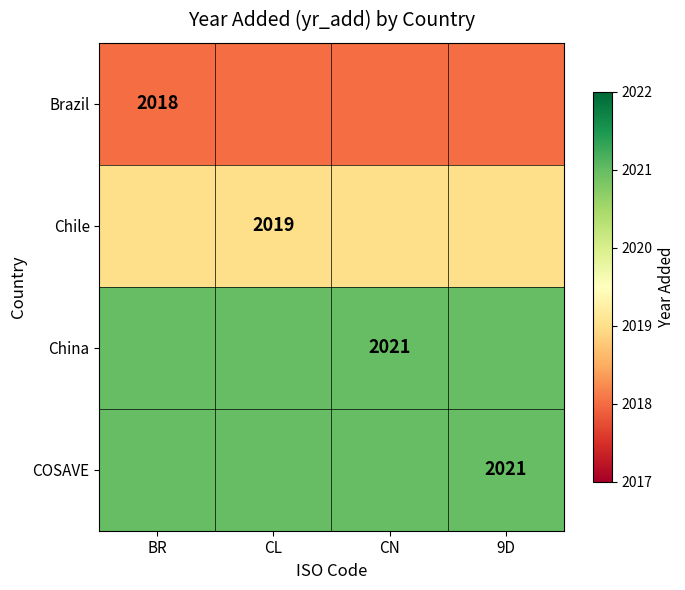

The value of Brazil at BR is 3621. True or false?

False